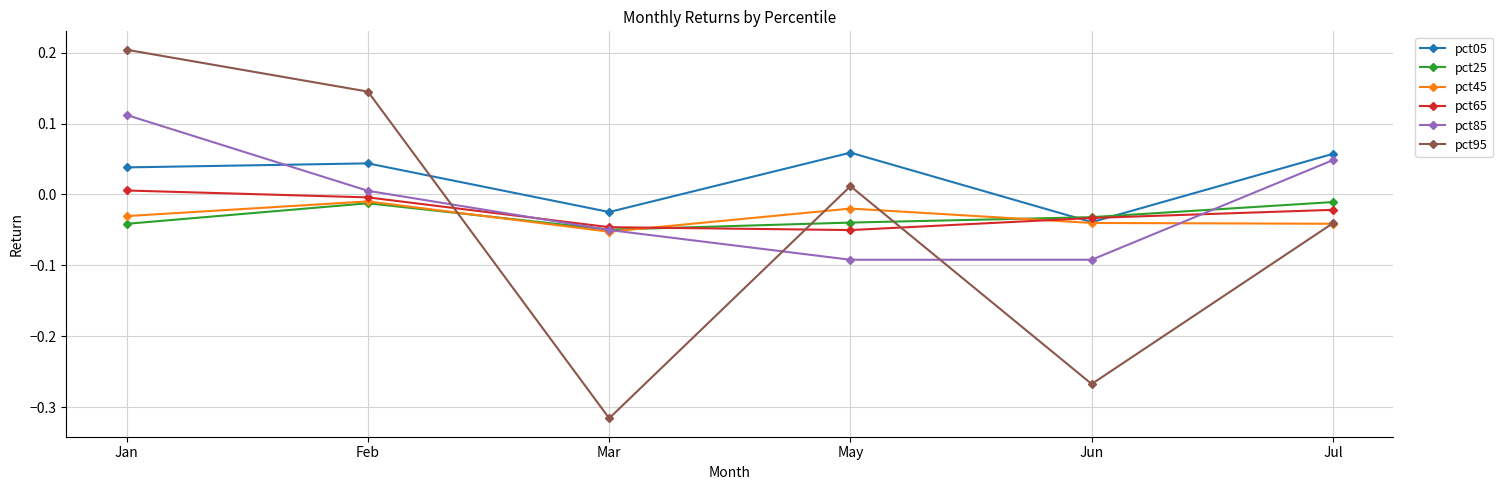

Which series has the largest range (max minus min)?

pct95